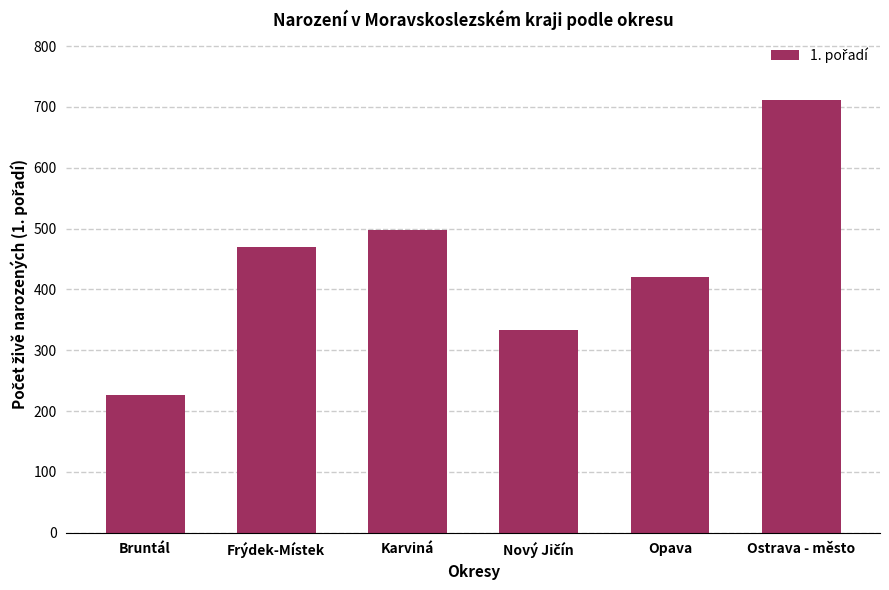

How many distinct data groups are displayed?

1